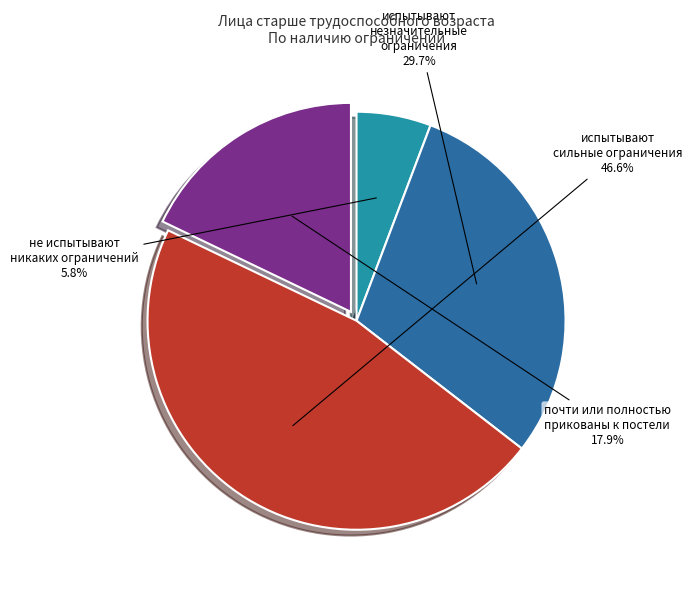

Is there any slice that represents more than half of the pie?

No